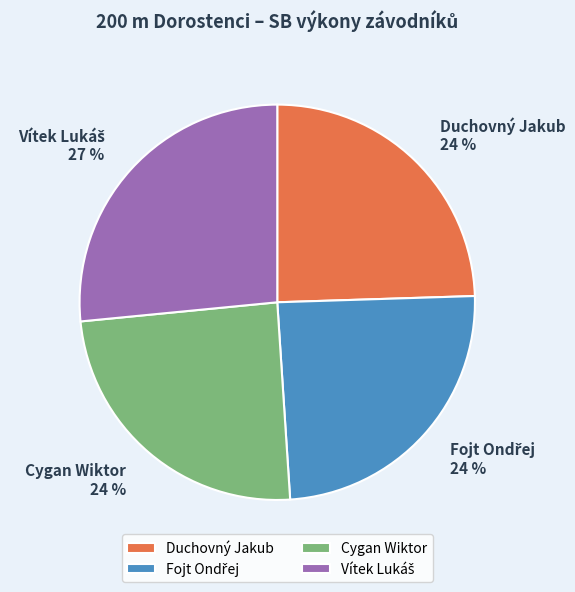

Is there a majority slice in this chart?

No